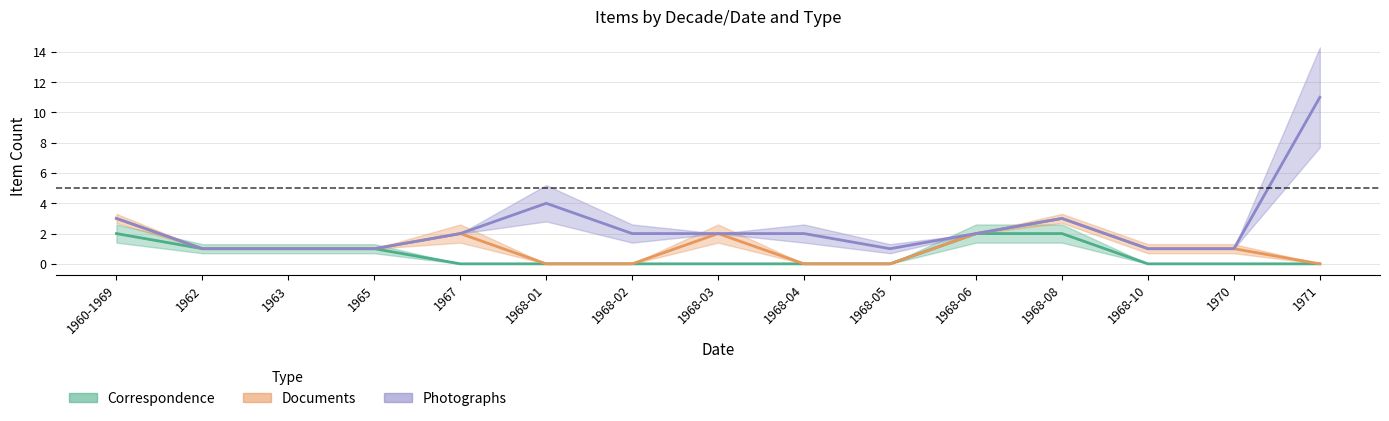

How many values in the Correspondence series exceed 0?

6